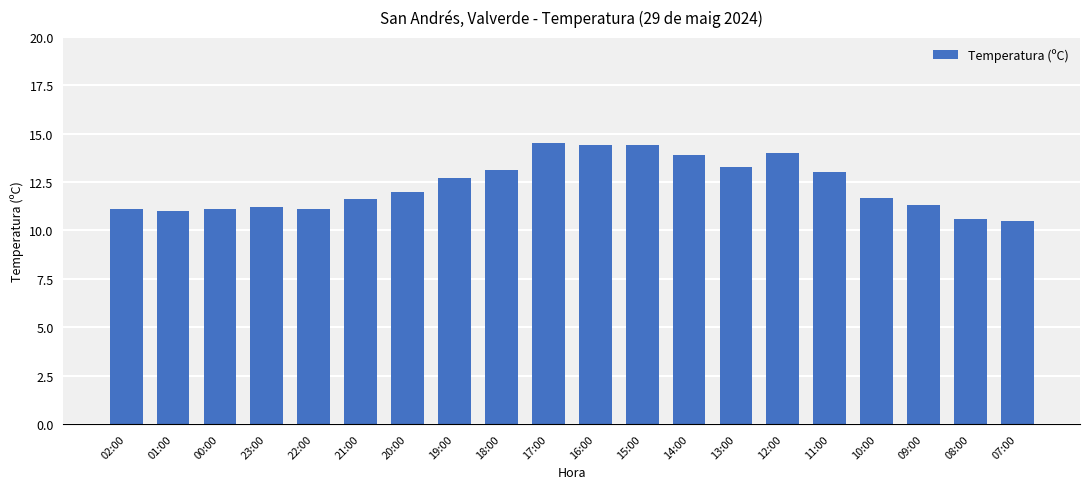

Reading right to left, extract all data points from this chart.

10.5	10.6	11.3	11.7	13.0	14.0	13.3	13.9	14.4	14.4	14.5	13.1	12.7	12.0	11.6	11.1	11.2	11.1	11.0	11.1